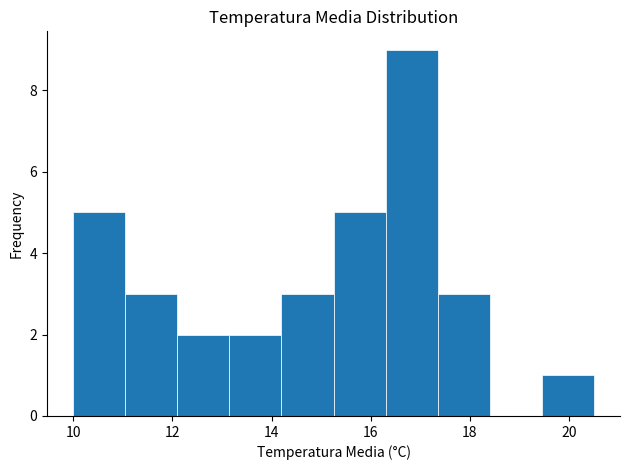

Reading left to right, list every bar in this chart as the range it spans on the x-axis followed by its height. Neither the bar edges nor the heights are printed on the chart, so give them approximately, as read against the axes.

10.00 to 11.05: 5
11.05 to 12.10: 3
12.10 to 13.15: 2
13.15 to 14.20: 2
14.20 to 15.25: 3
15.25 to 16.30: 5
16.30 to 17.35: 9
17.35 to 18.40: 3
18.40 to 19.45: 0
19.45 to 20.50: 1